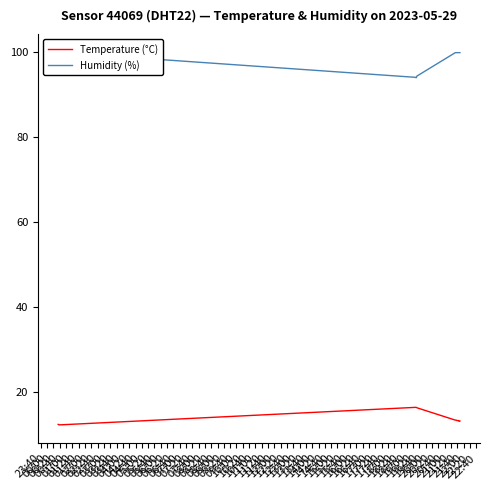

What is the lowest value of the Temperature (°C) series?

12.4